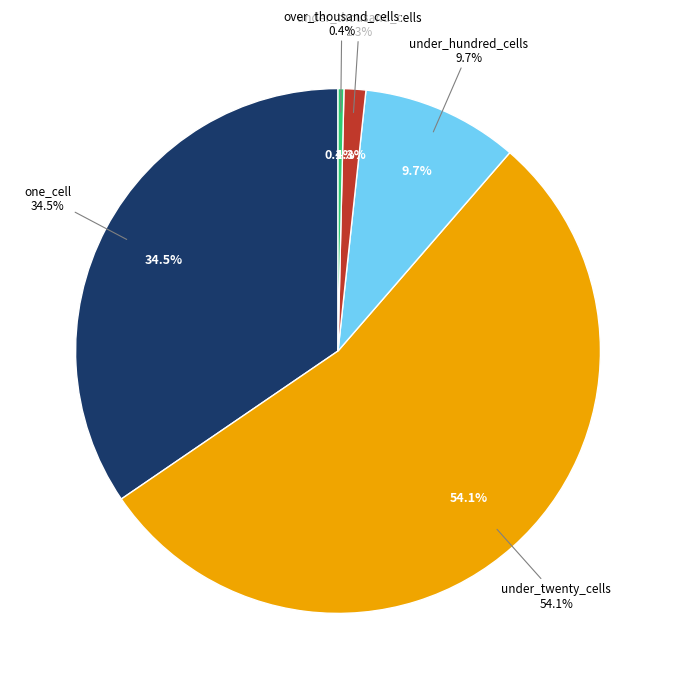

How many slices are in this pie chart?

5